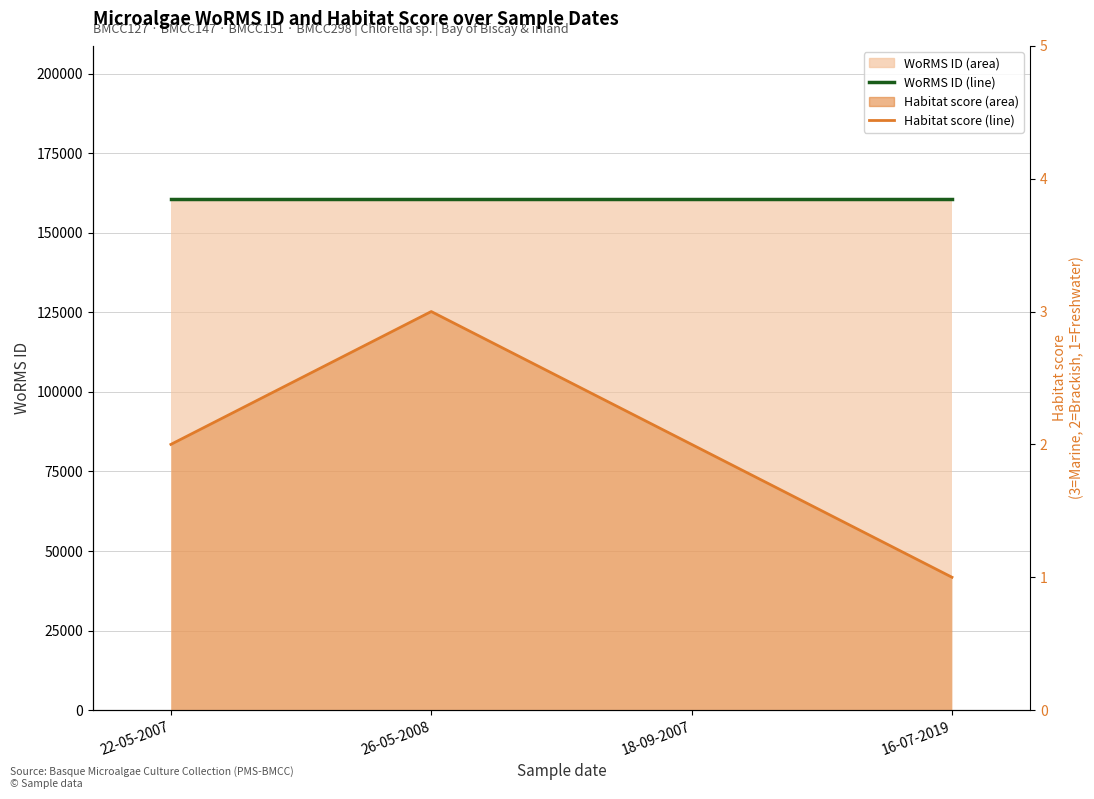

What is the sum of all Habitat score values?

8